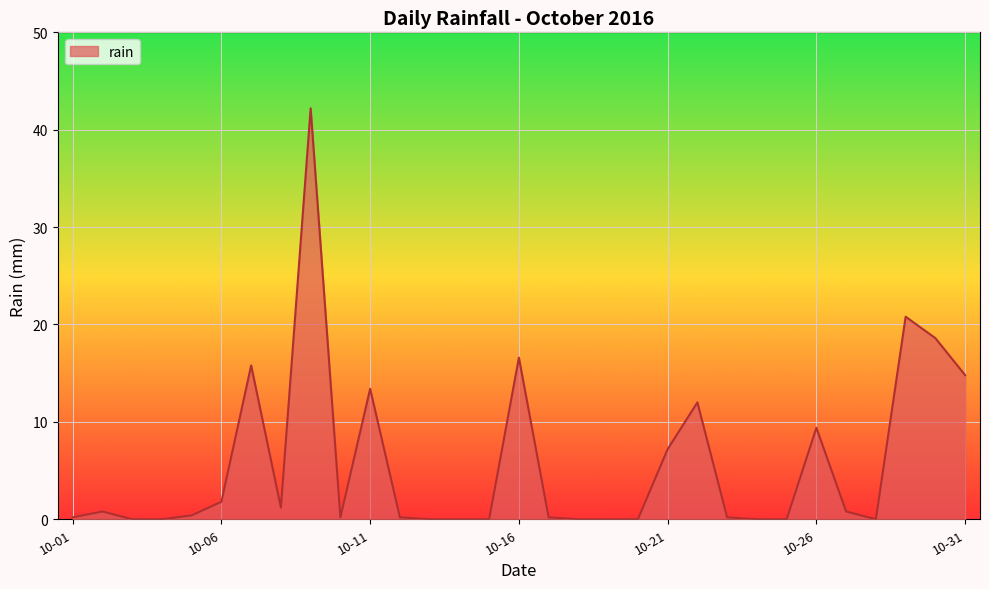

What is the greatest value displayed?

42.2